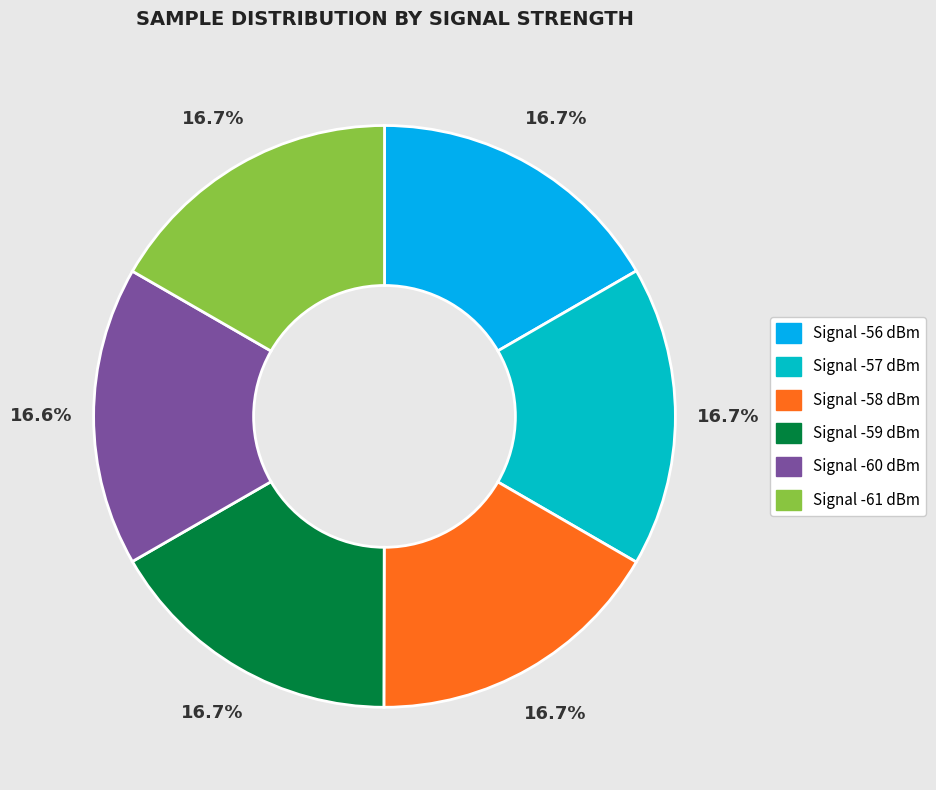

Approximately how many times larger is the value at Signal -59 dBm compared to Signal -60 dBm?

1.0